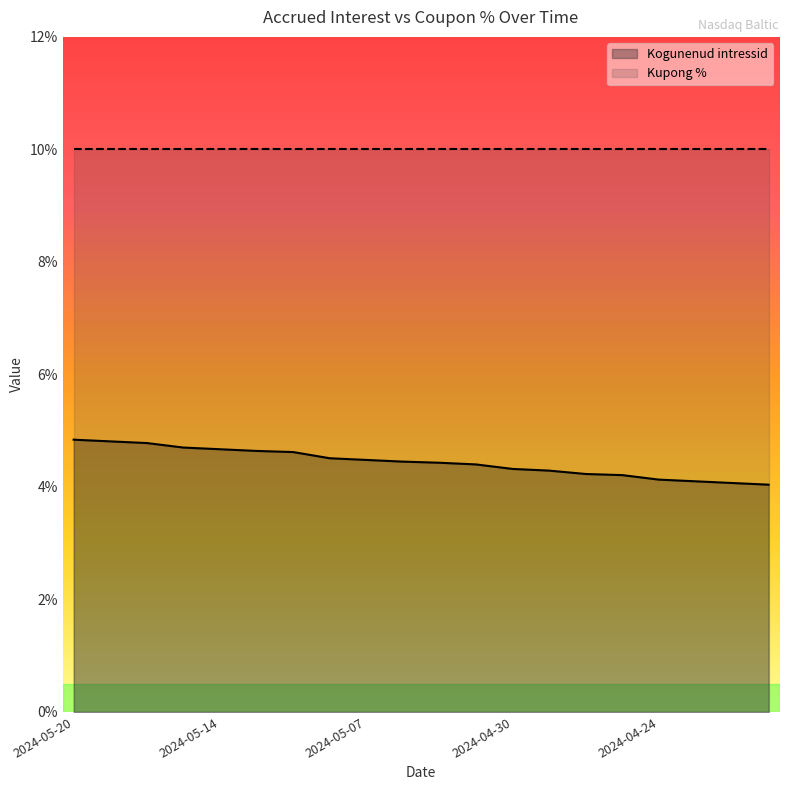

How many categories are shown in the chart?

20